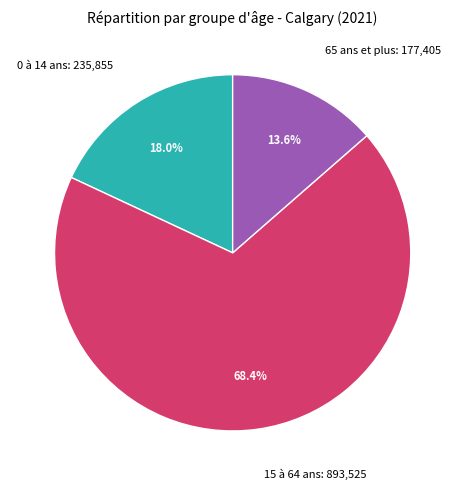

True or false: 0 à 14 ans accounts for 18% of the total.

True